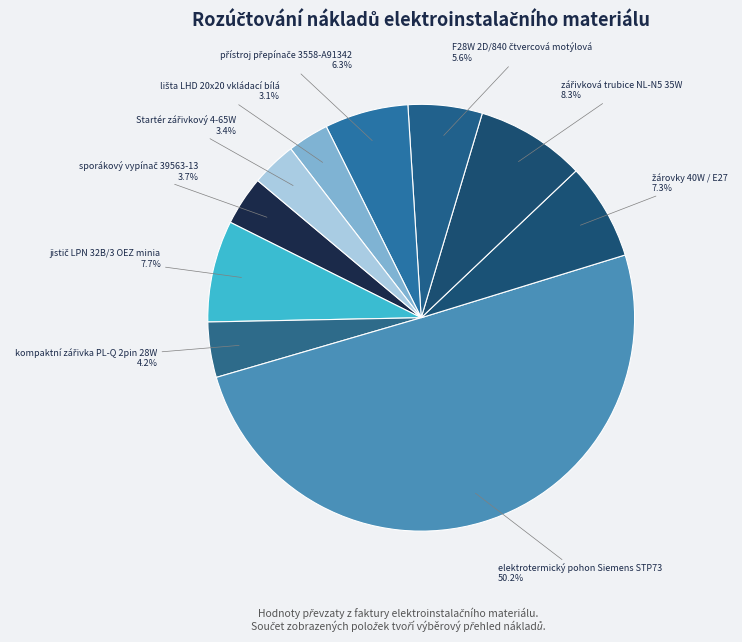

Which slice is the largest?

elektrotermický pohon Siemens STP73